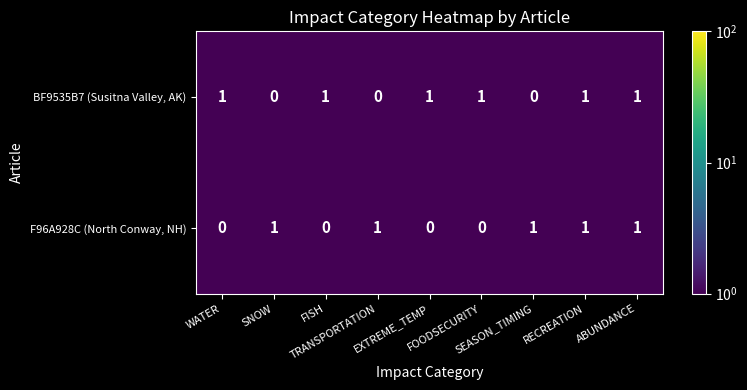

List the series in order of their overall mean, lowest first.

F96A928C (North Conway, NH), BF9535B7 (Susitna Valley, AK)